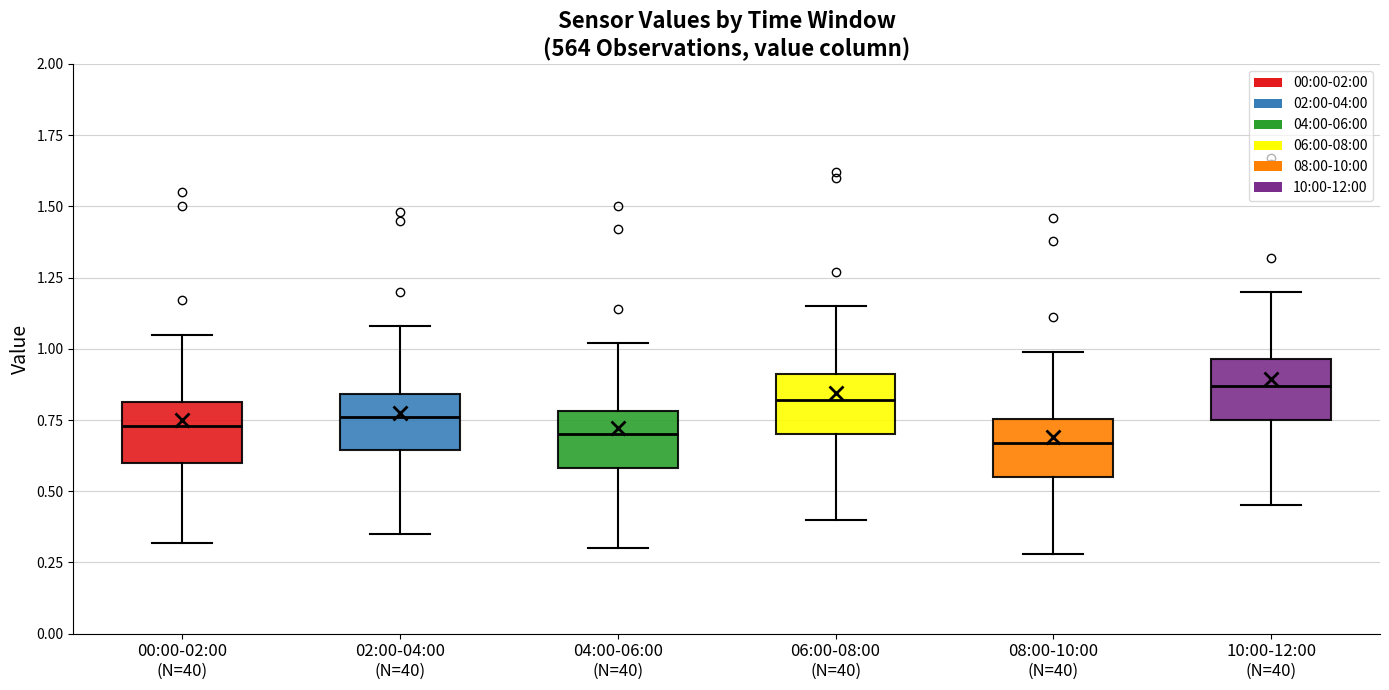

Reading left to right, transcribe this box plot: for each box, give where its median line is, the range the box spans, and where its two whiskers end, as read against the y-axis. The values are not printed on the chart, so give them approximately, as read against the axis.

00:00-02:00 (N=40): median 0.75, box 0.60 to 0.80, whiskers 0.30 to 1.05
02:00-04:00 (N=40): median 0.75, box 0.65 to 0.85, whiskers 0.35 to 1.10
04:00-06:00 (N=40): median 0.70, box 0.60 to 0.80, whiskers 0.30 to 1.00
06:00-08:00 (N=40): median 0.80, box 0.70 to 0.90, whiskers 0.40 to 1.15
08:00-10:00 (N=40): median 0.65, box 0.55 to 0.75, whiskers 0.30 to 1.00
10:00-12:00 (N=40): median 0.85, box 0.75 to 0.95, whiskers 0.45 to 1.20